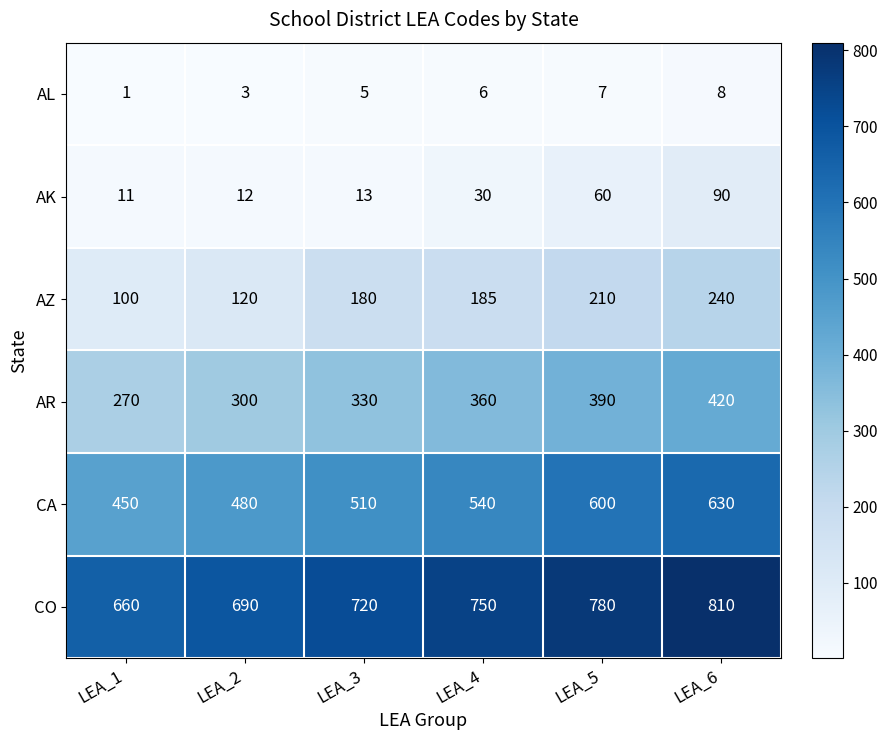

What is the maximum value shown in the chart?

810